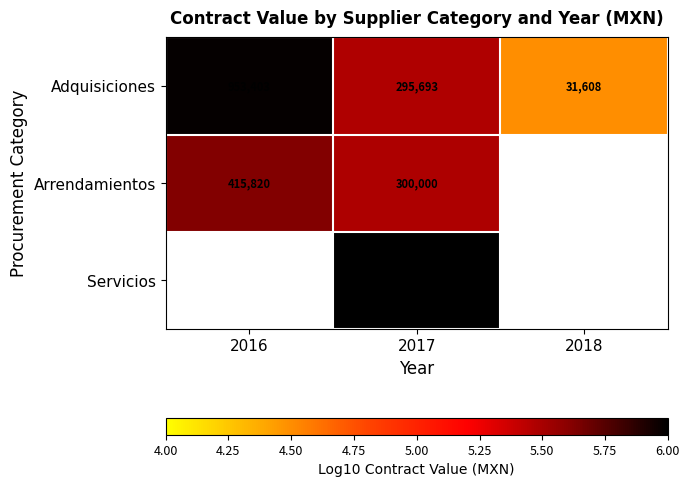

Count the number of categories in the chart.

3